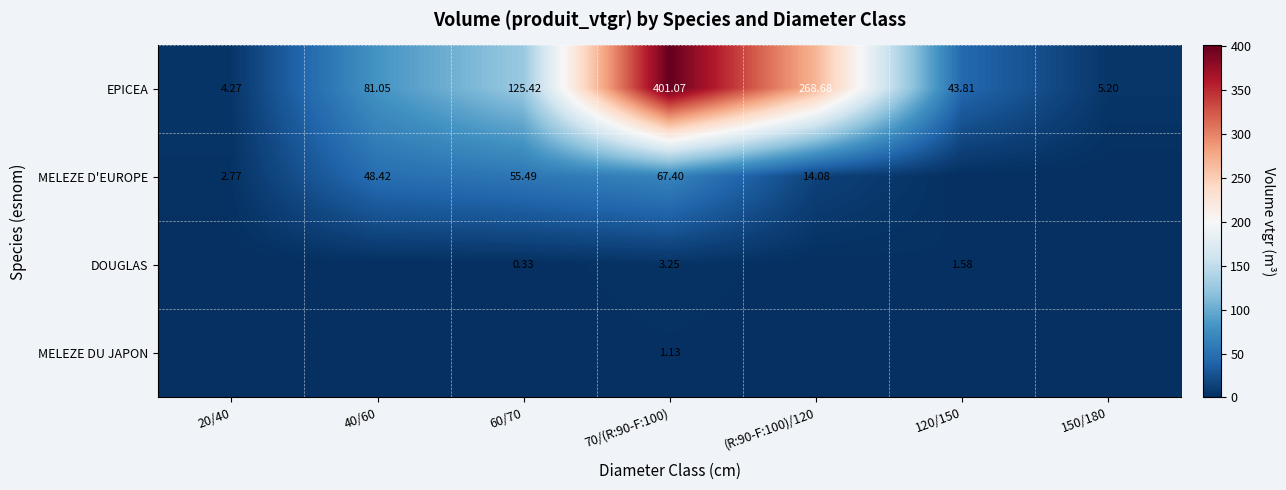

At which label does MELEZE D'EUROPE first exceed 14?

40/60